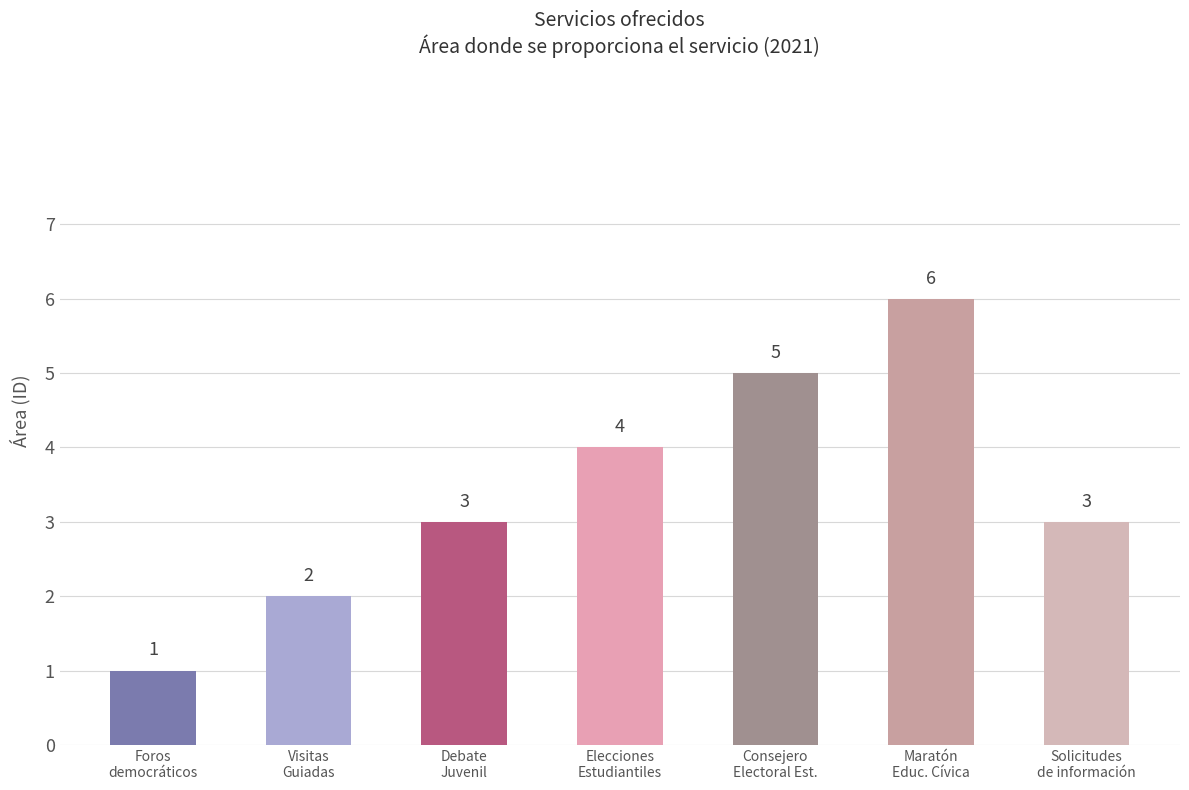

What is the label of the 3rd bar from the left?

Debate
Juvenil